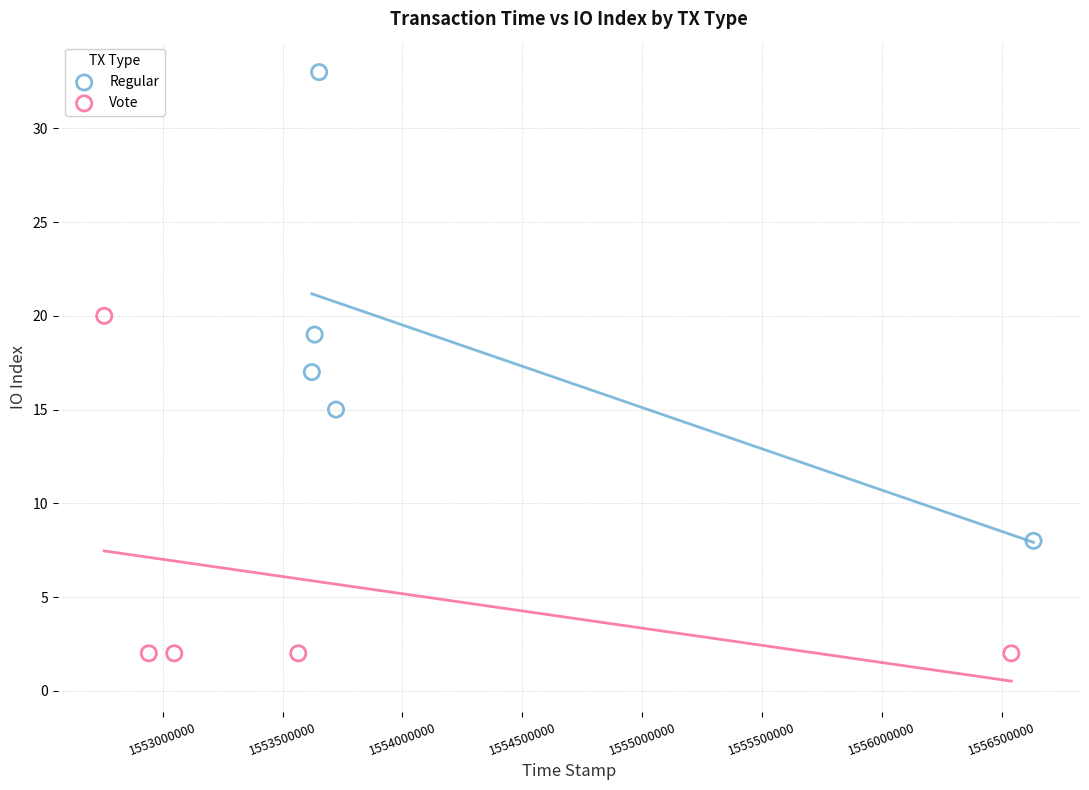

Which series has the widest spread of Y values?

Regular